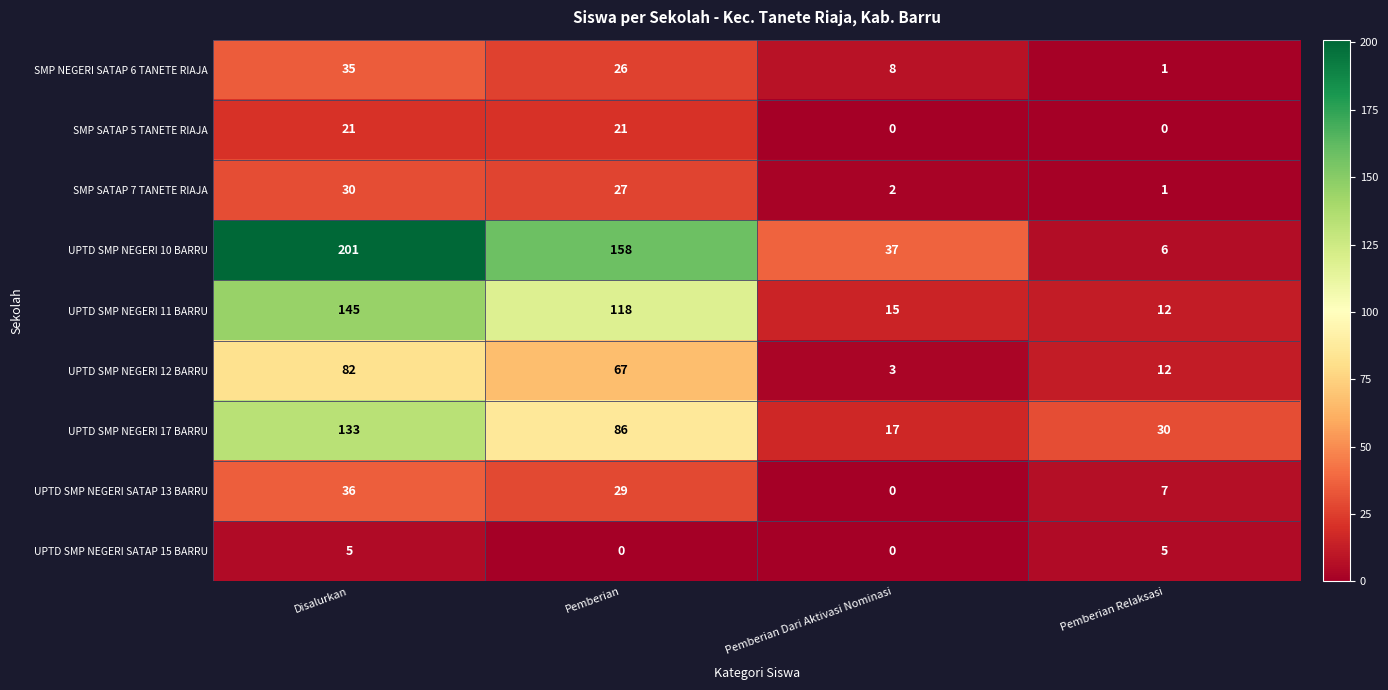

What is the difference between the maximum and minimum values in the UPTD SMP NEGERI 12 BARRU series?

79